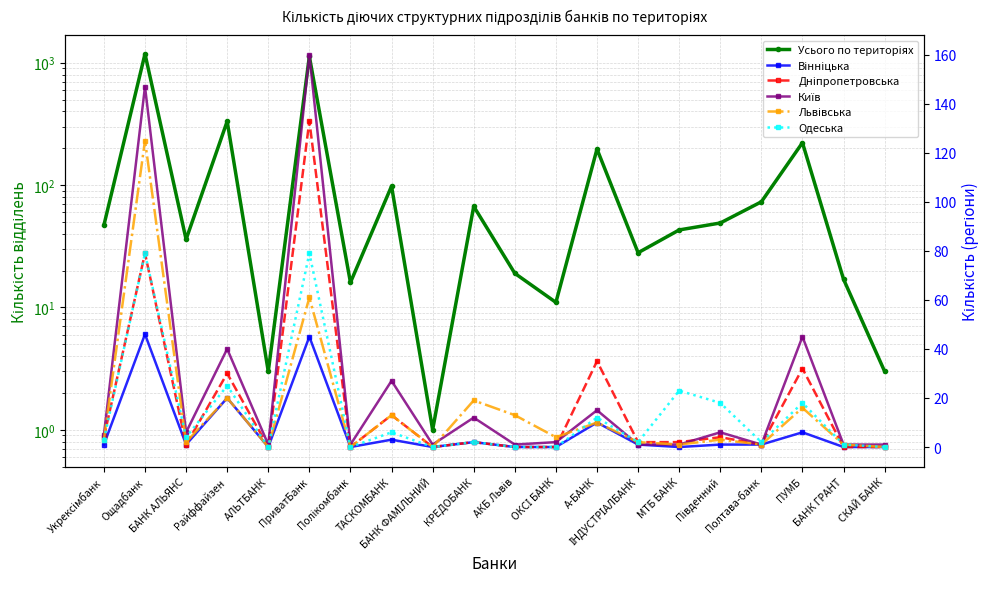

How many lines are shown in the chart?

6